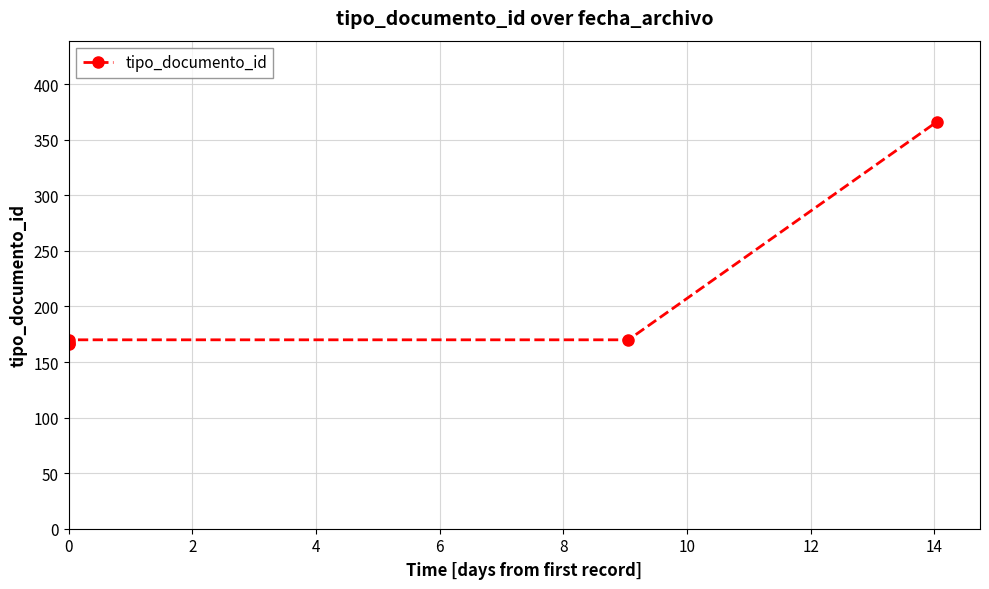

What is the sum of all values?

1039